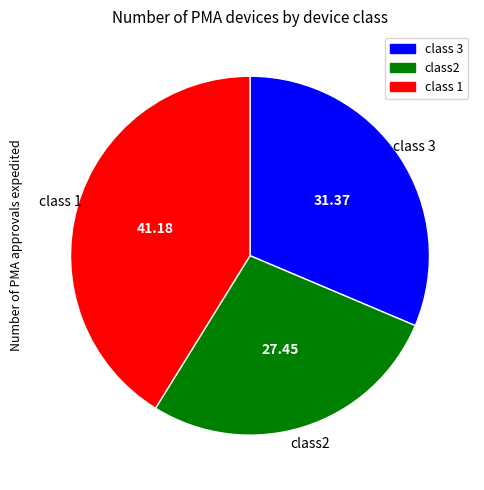

Which has a higher value, class 3 or class 1?

class 1